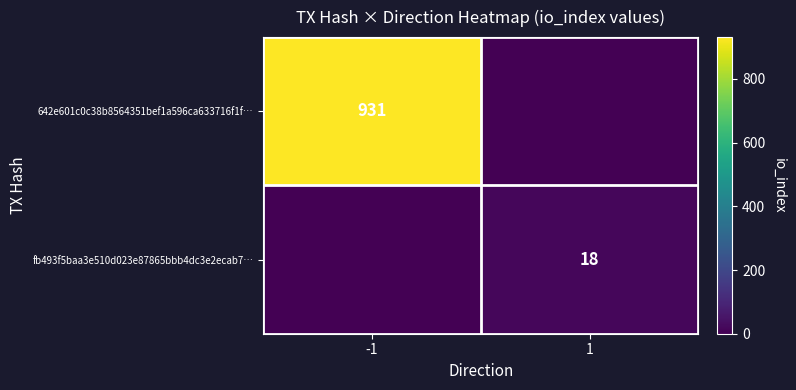

The value of fb493f5baa3e510d023e87865bbb4dc3e2ecab7… at 1 is 18. True or false?

True